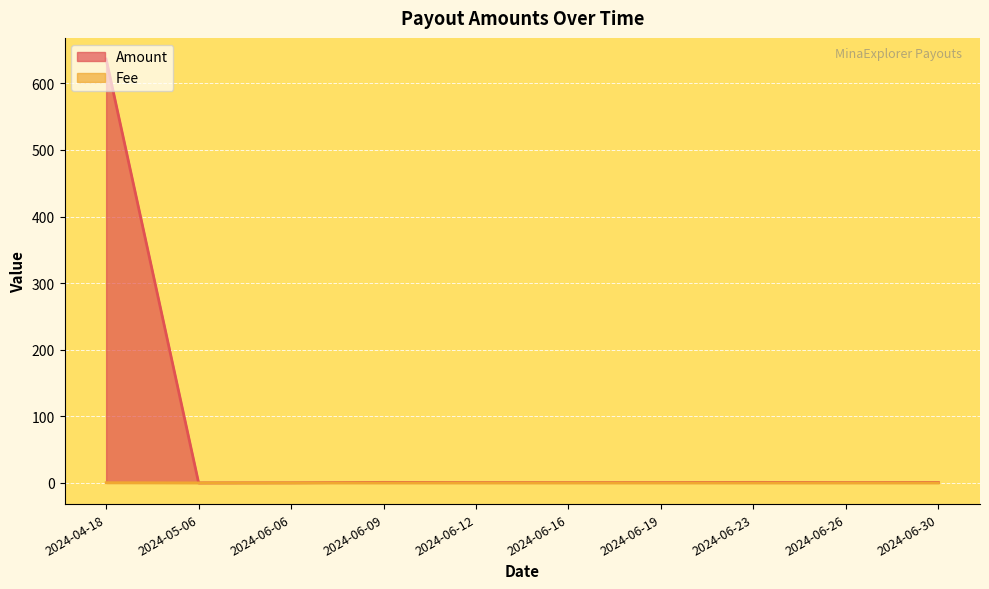

True or false: Amount has a value of 0.5 at 2024-06-26.

True